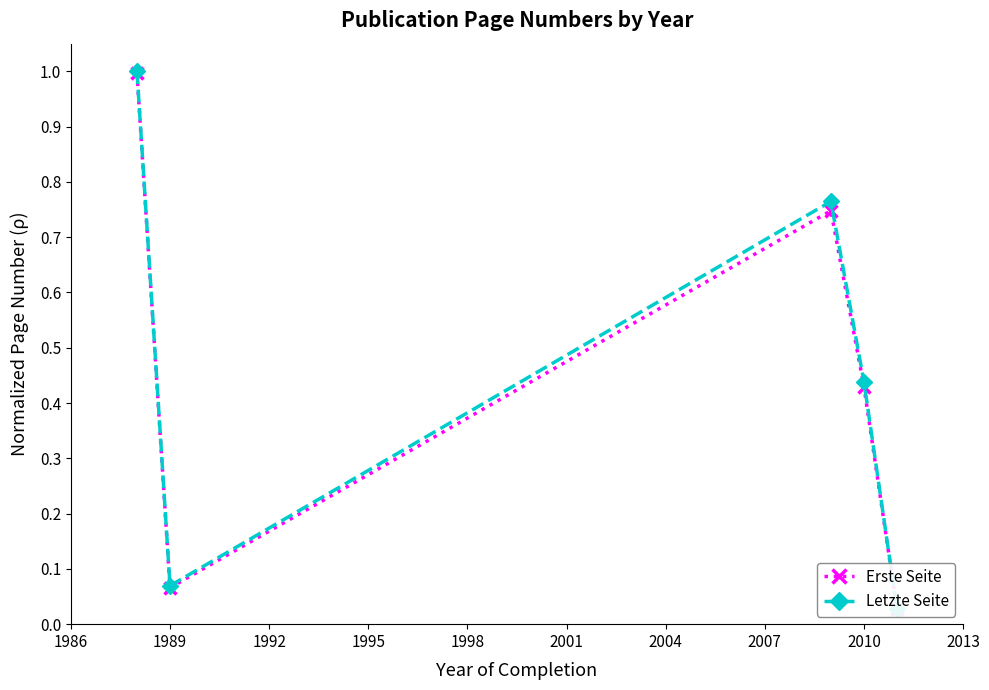

Rank the series at 1986 from highest to lowest value.

Letzte Seite, Erste Seite